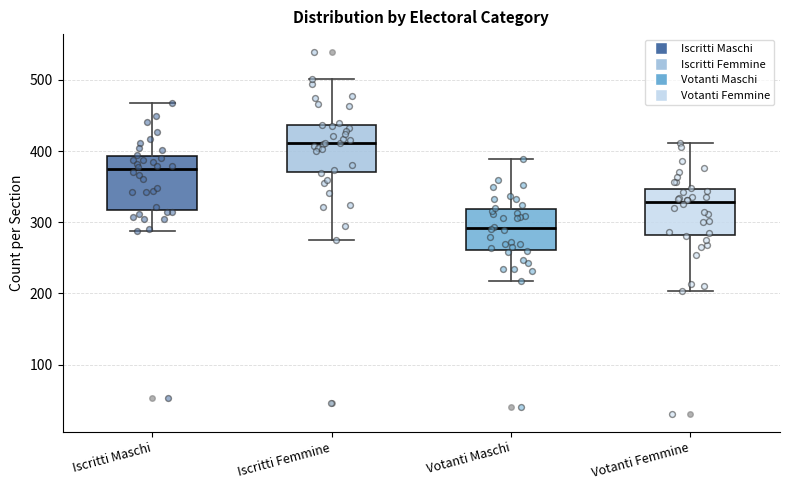

Which box has the highest median line?

Iscritti Femmine